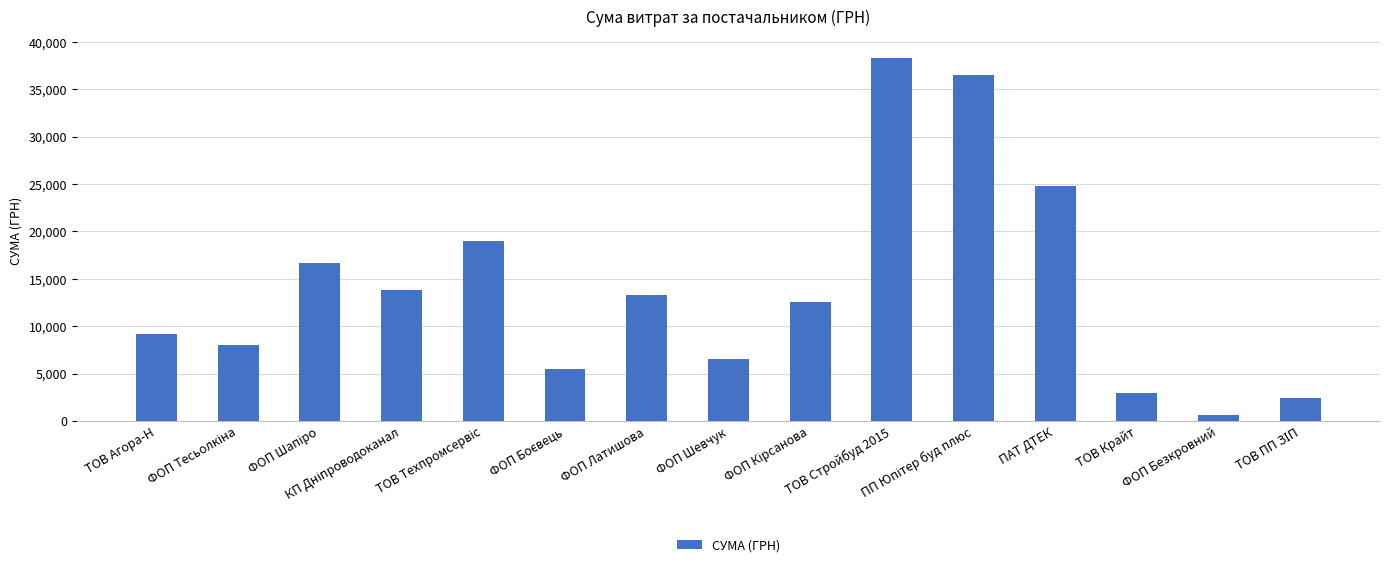

What is the maximum value shown in the chart?

38323.2